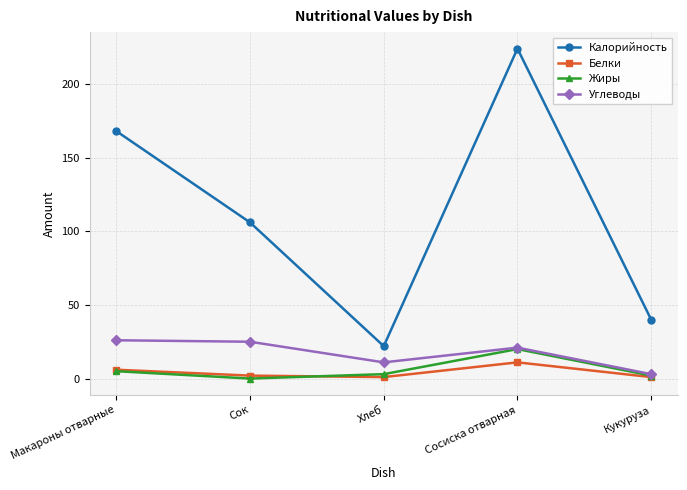

How many lines are shown in the chart?

4